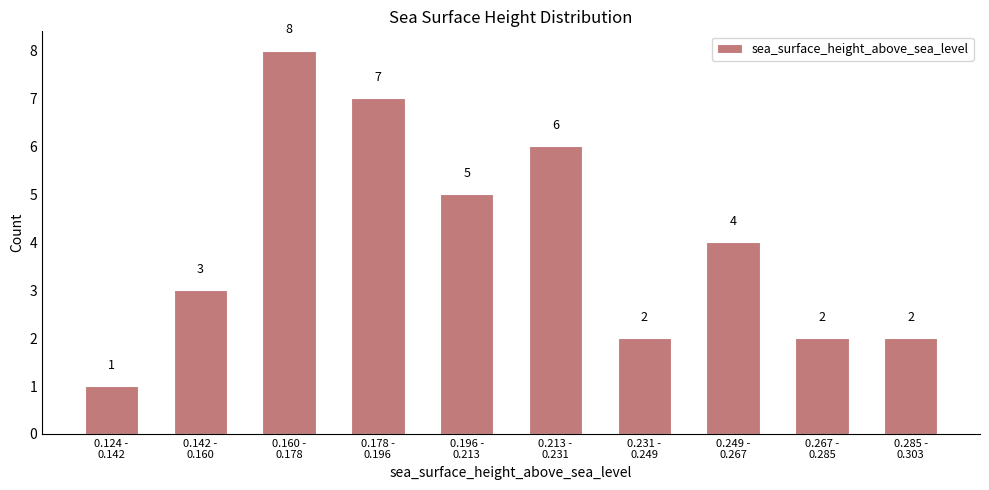

Reading left to right, transcribe all the data shown in this chart.

1	3	8	7	5	6	2	4	2	2